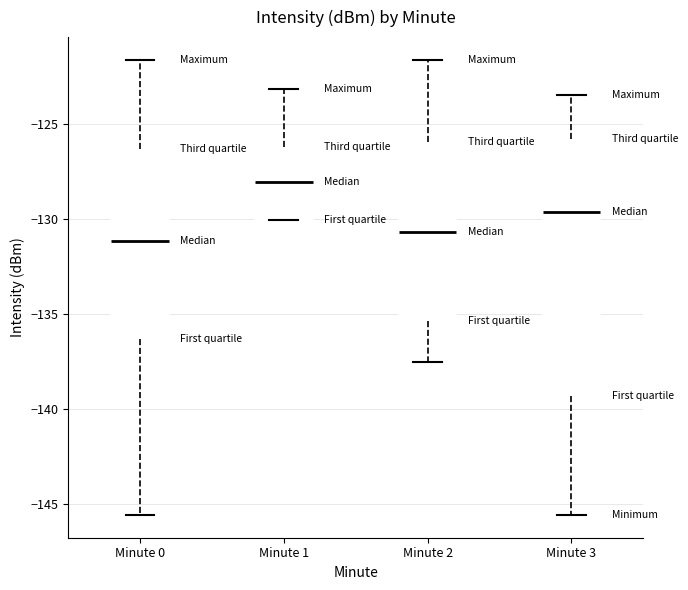

Which box is the tallest, from its lower edge to its upper edge?

Minute 3